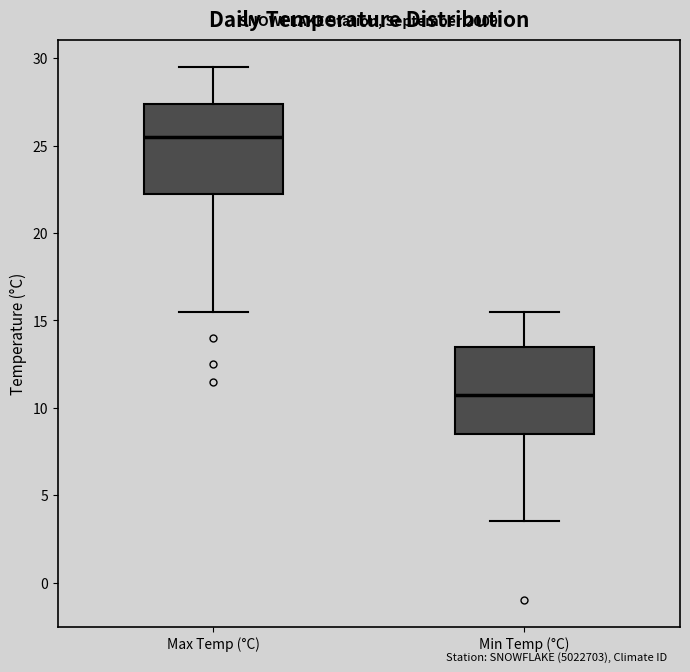

Reading left to right, read every box against the y-axis: the position of its median line, the range the box covers, and the ends of its whiskers. The values are not printed on the chart, so give them approximately, as read against the axis.

Max Temp (°C): median 25.5, box 22.5 to 27.5, whiskers 15.5 to 29.5
Min Temp (°C): median 11.0, box 8.5 to 13.5, whiskers 3.5 to 15.5